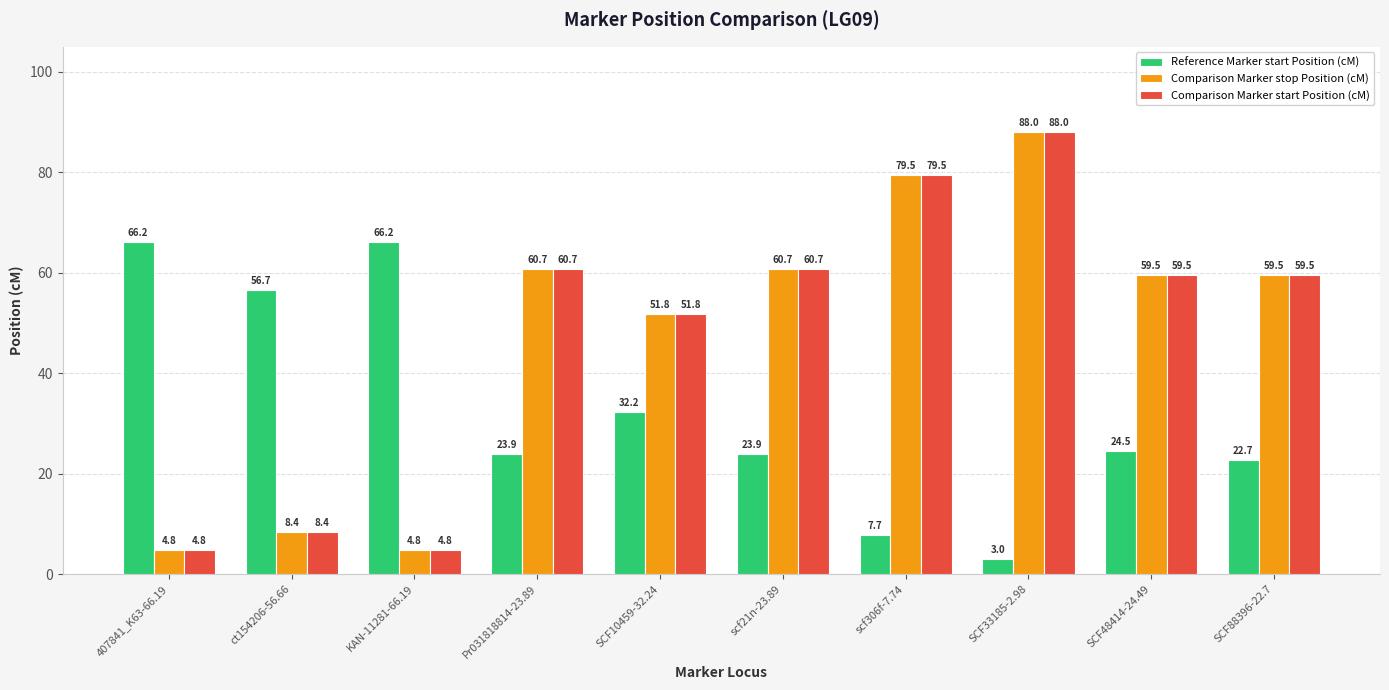

What position from the left is SCF88396-22.7?

10